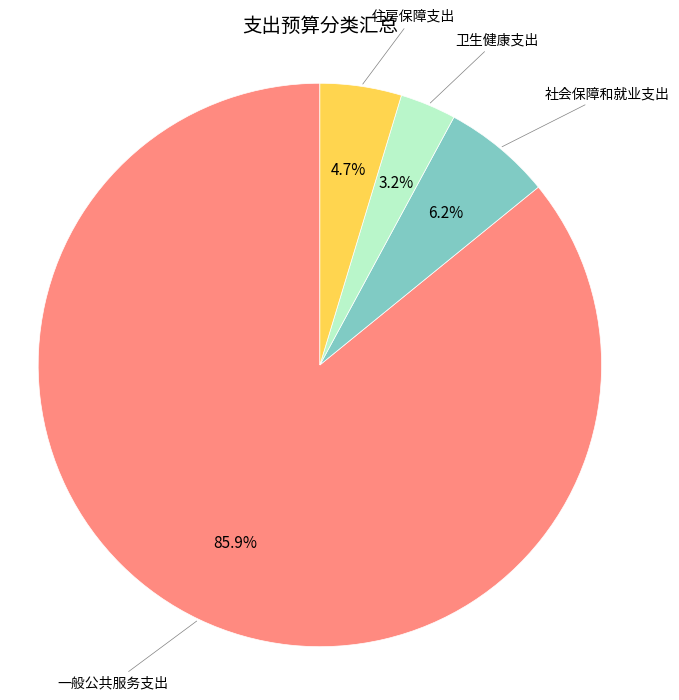

How many slices are in this pie chart?

4